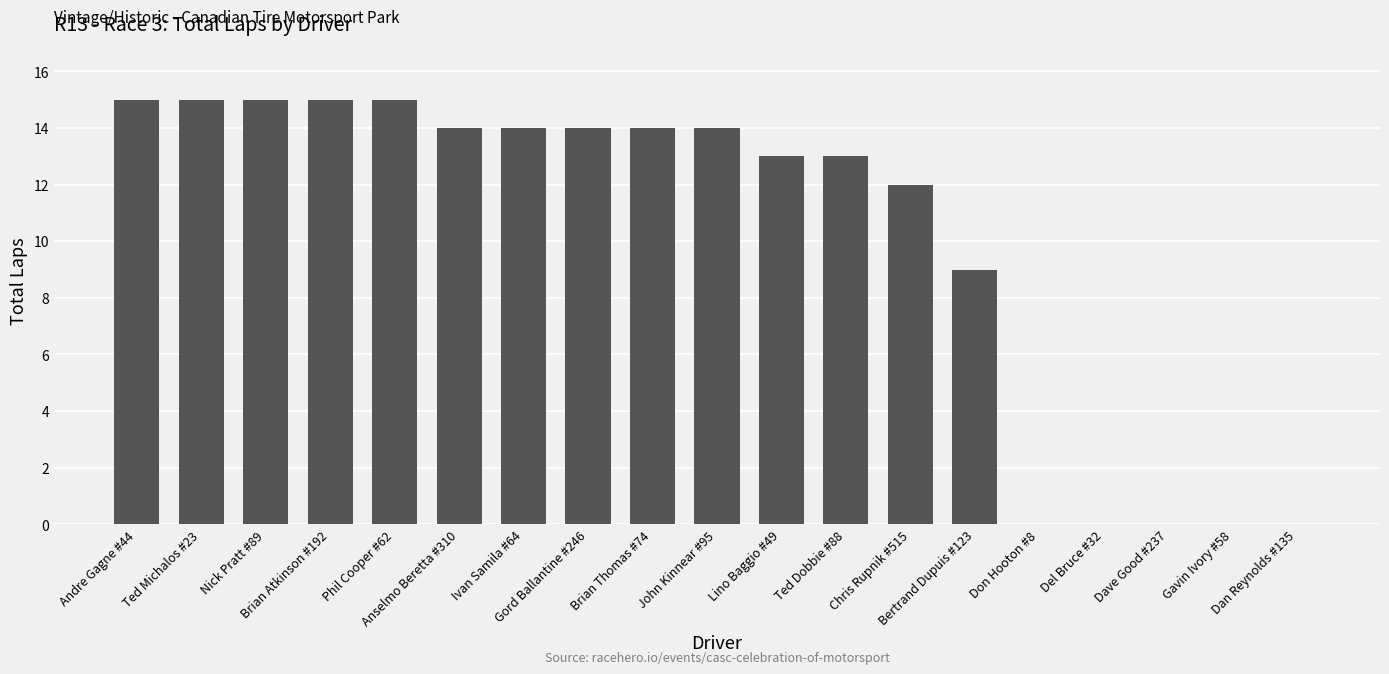

Between Ivan Samila #64 and Dan Reynolds #135, which is larger?

Ivan Samila #64